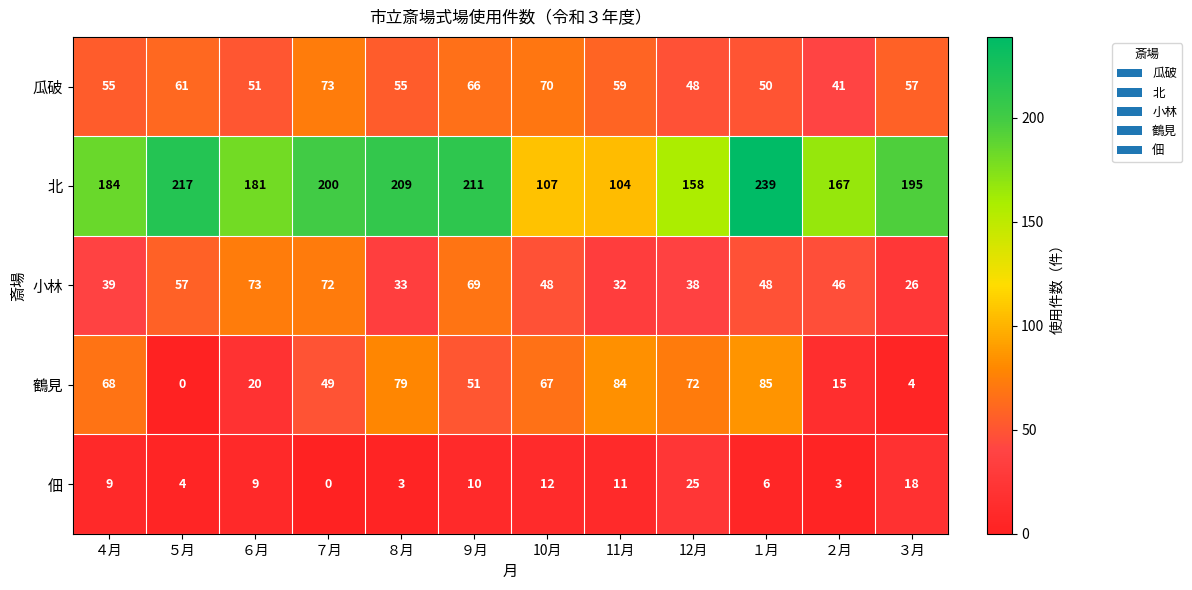

At how many categories does at least one series exceed 100?

12